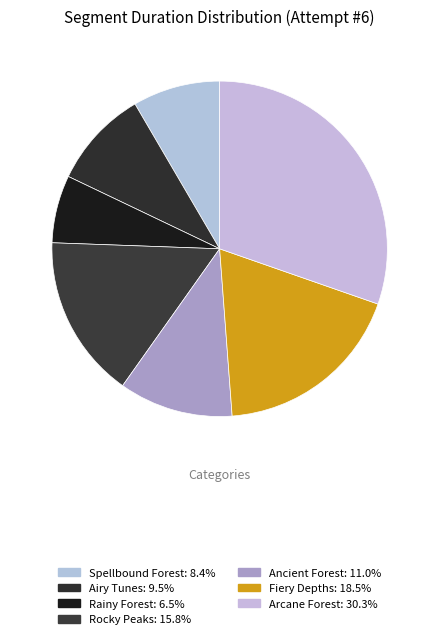

How many slices are in this pie chart?

7